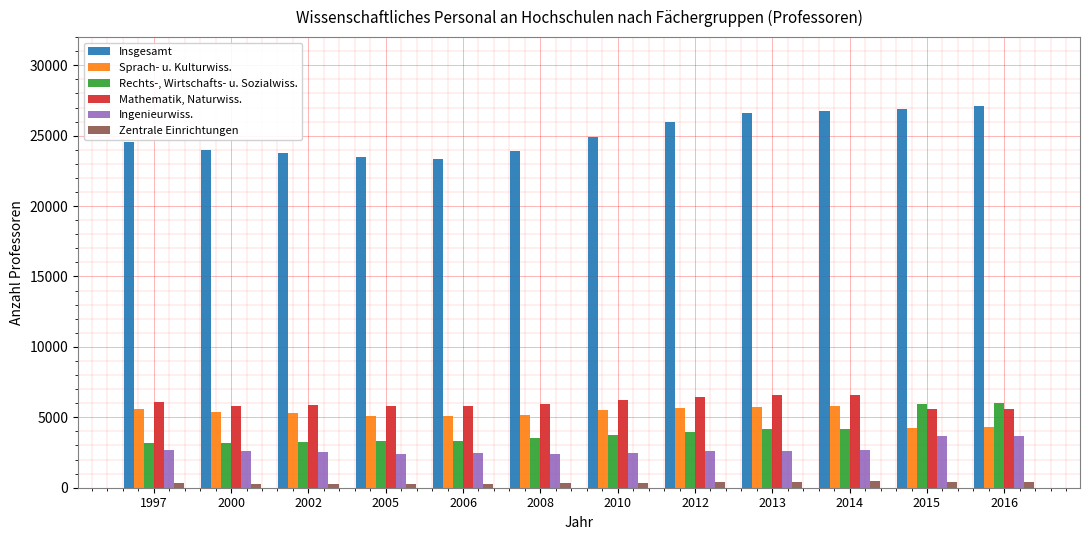

What is the value of the Sprach- u. Kulturwiss. bar at the 4th from the left?

5101